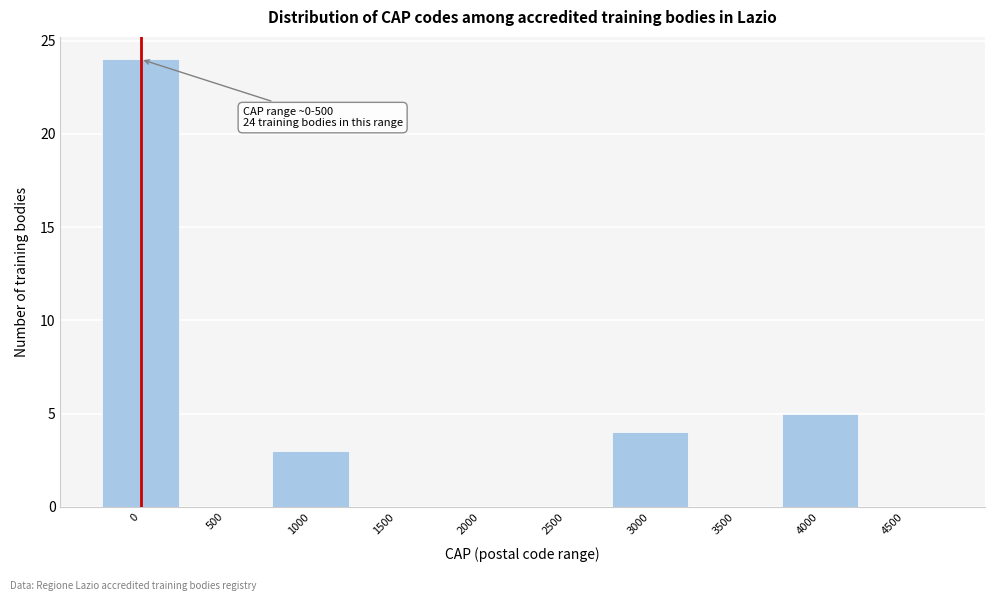

Reading left to right, what are all the values shown in this chart?

0=24	500=0	1000=3	1500=0	2000=0	2500=0	3000=4	3500=0	4000=5	4500=0